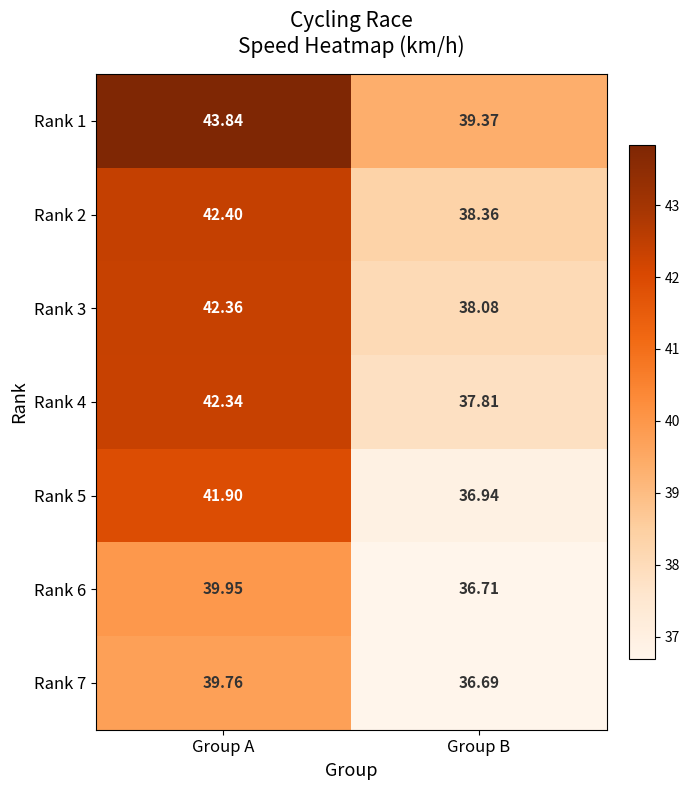

What is the difference between the highest and lowest values at Group A?

4.1